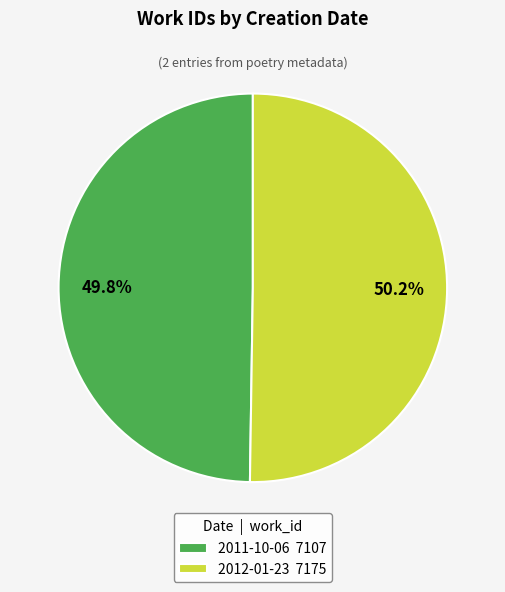

What portion of the pie excludes 2011-10-06 7107?

50.2%